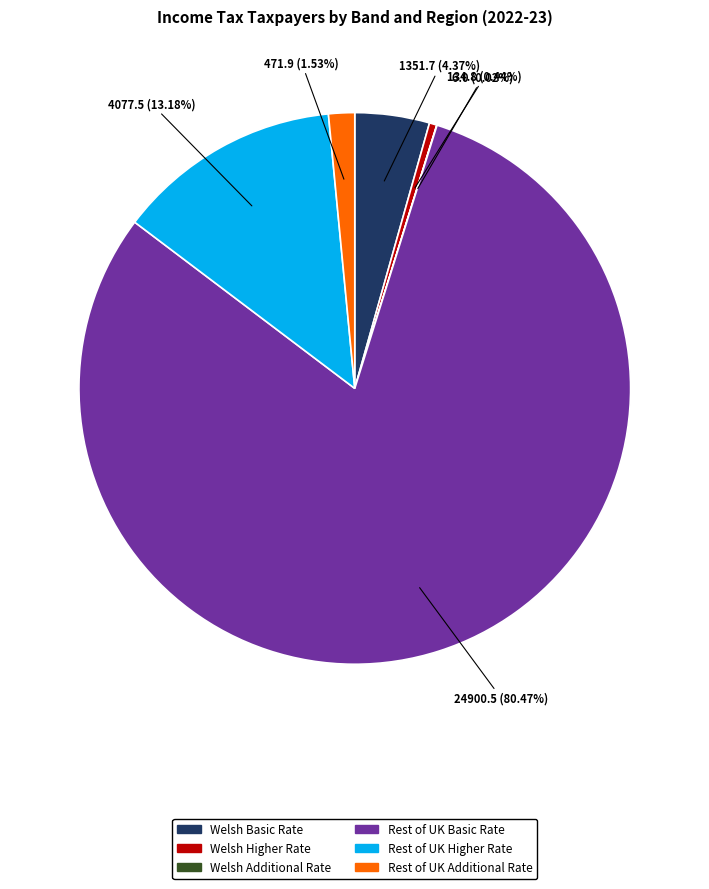

Which has a higher value, Rest of UK Additional Rate or Rest of UK Basic Rate?

Rest of UK Basic Rate